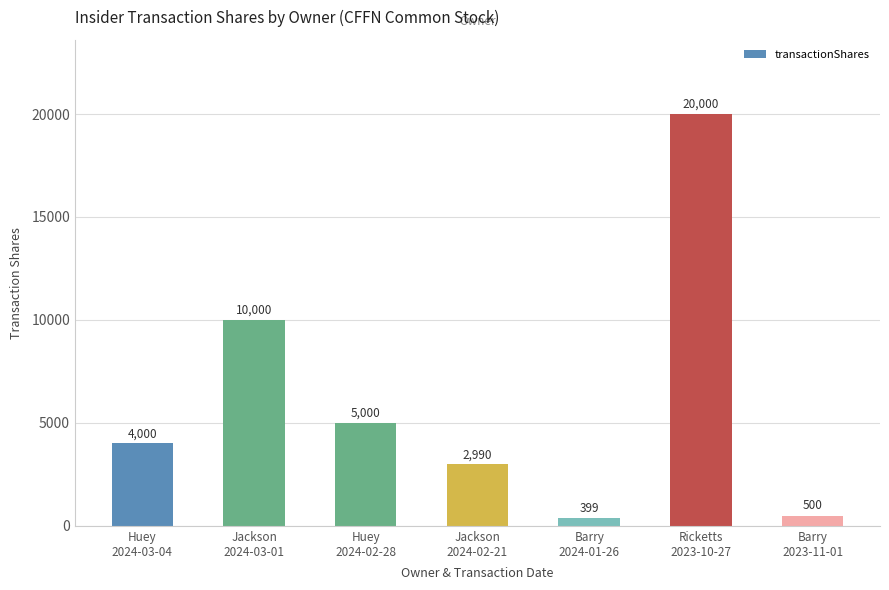

What is the change in value from Huey
2024-02-28 to Barry
2023-11-01?

-4500